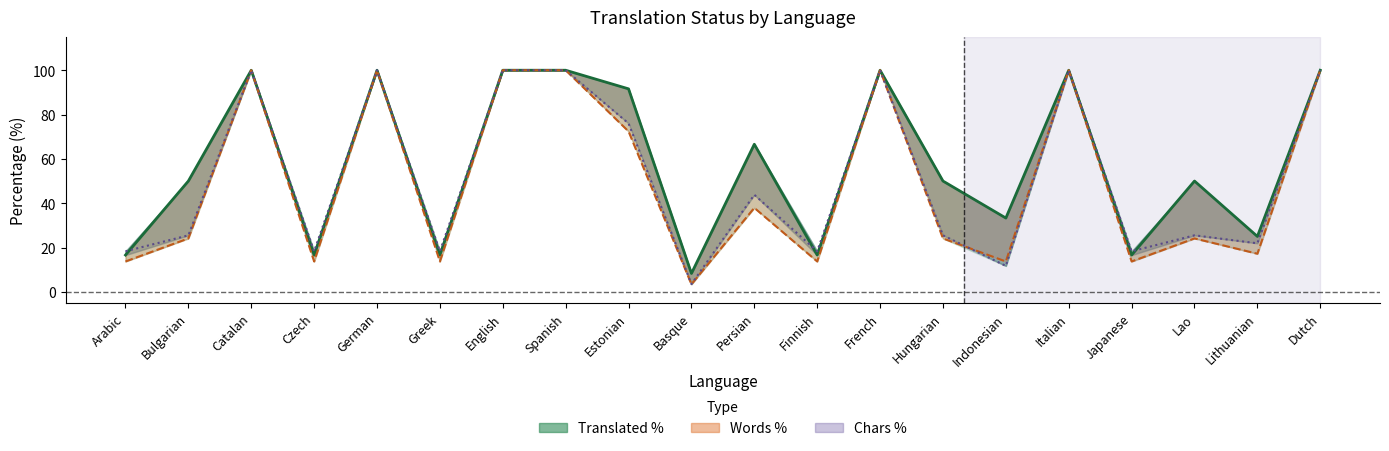

Read the Words % value at Arabic.

13.7